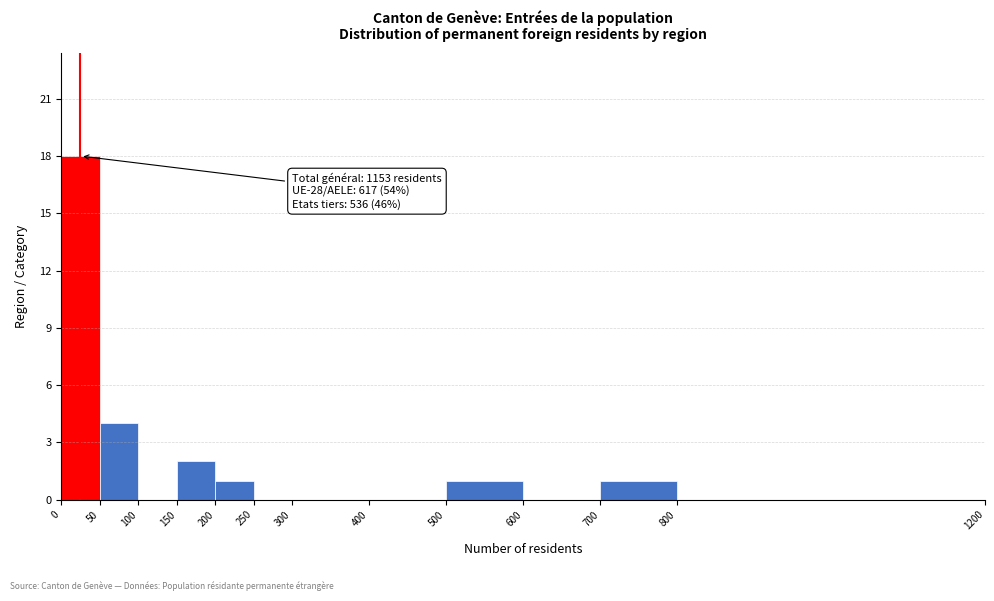

Over which range of the x-axis is the bar tallest?

0 to 50